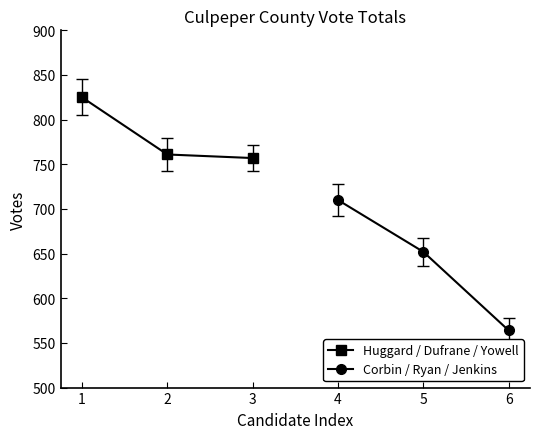

How many data points in Huggard / Dufrane / Yowell are above 761?

1